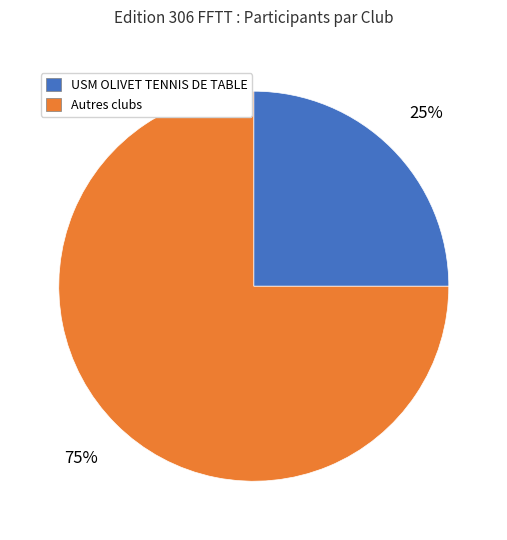

Is there a majority slice in this chart?

Yes